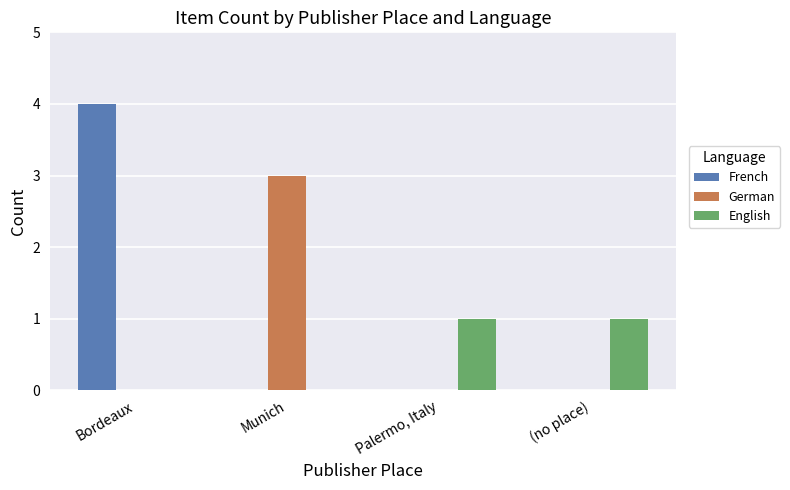

Count the French values in the range 0 to 4.

4